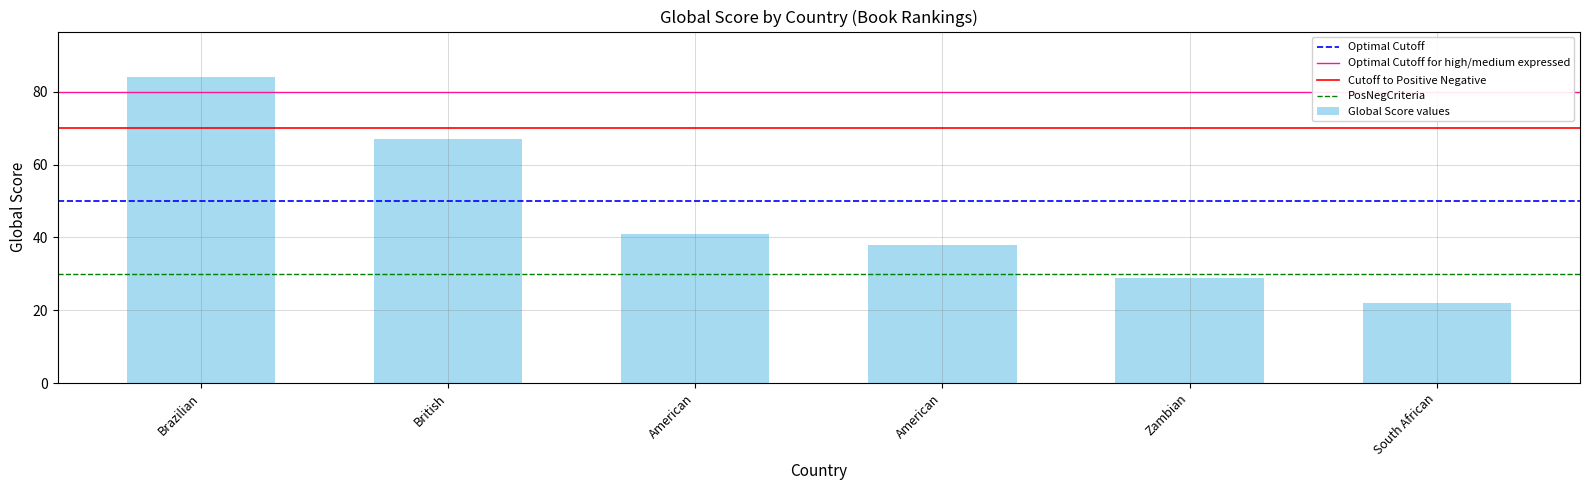

Between American and British, which is larger?

British